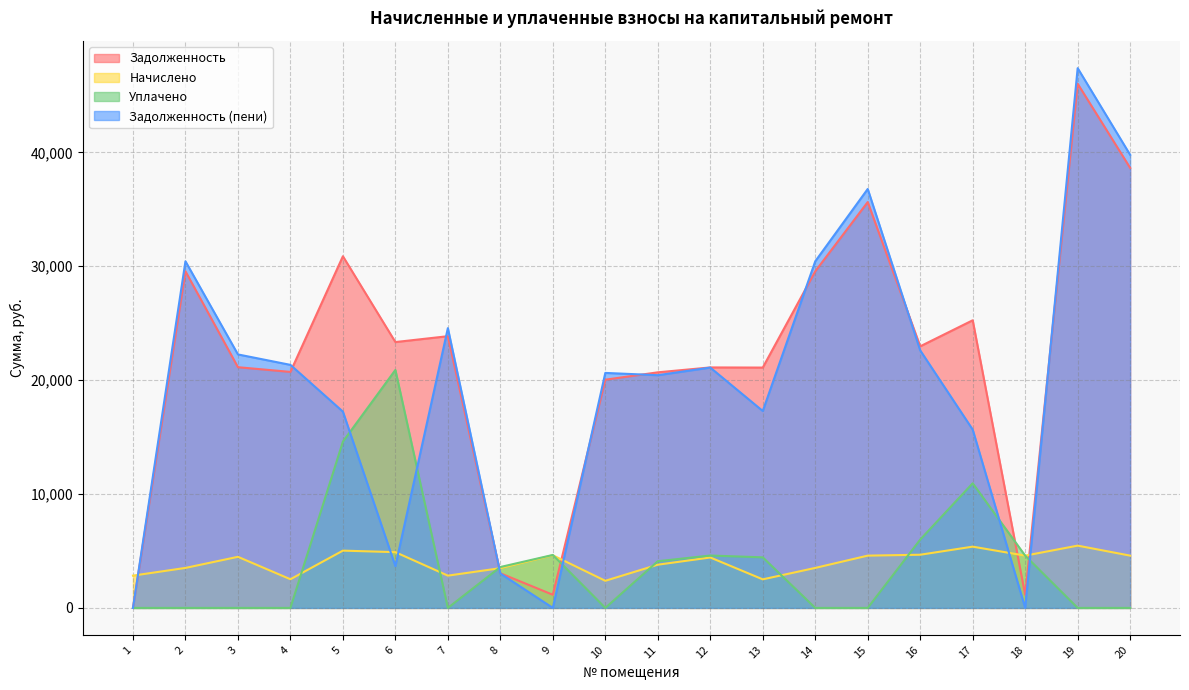

Is the value of задолженность_пени at 6 greater than the value of начислено at 4?

Yes